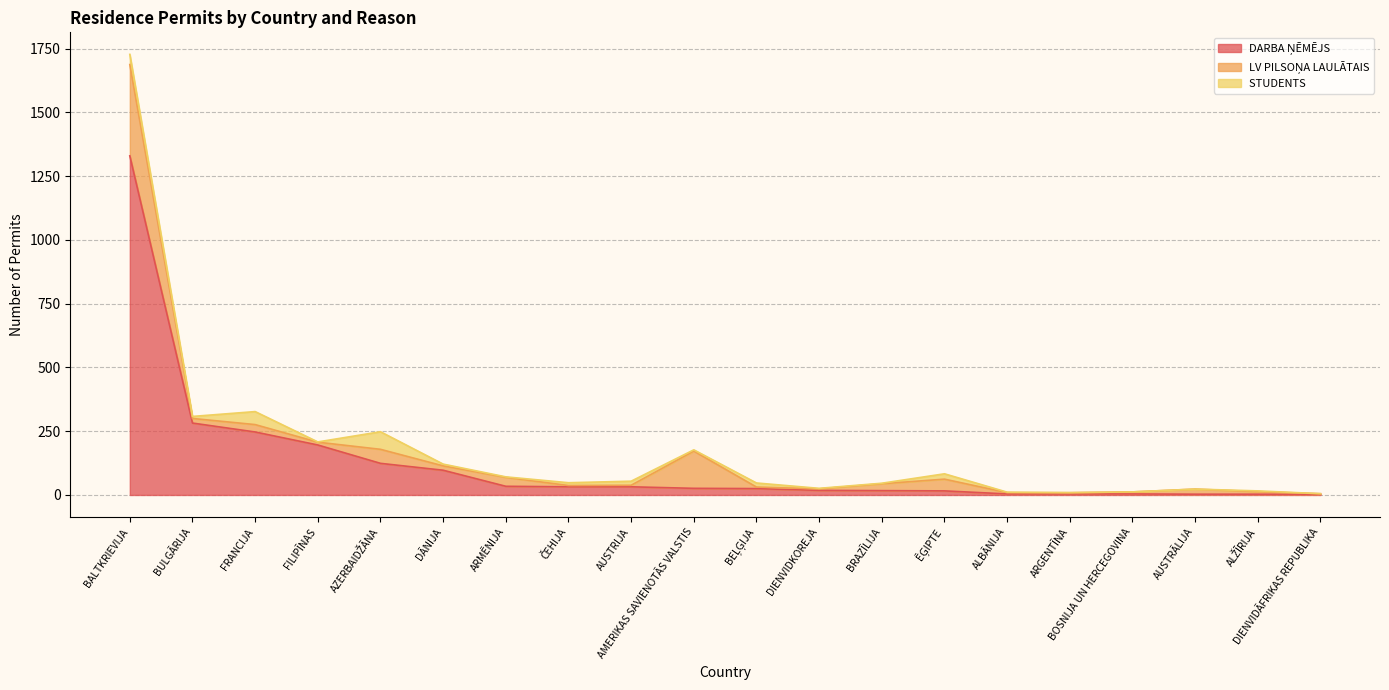

What position from the right is AZERBAIDŽĀNA?

16